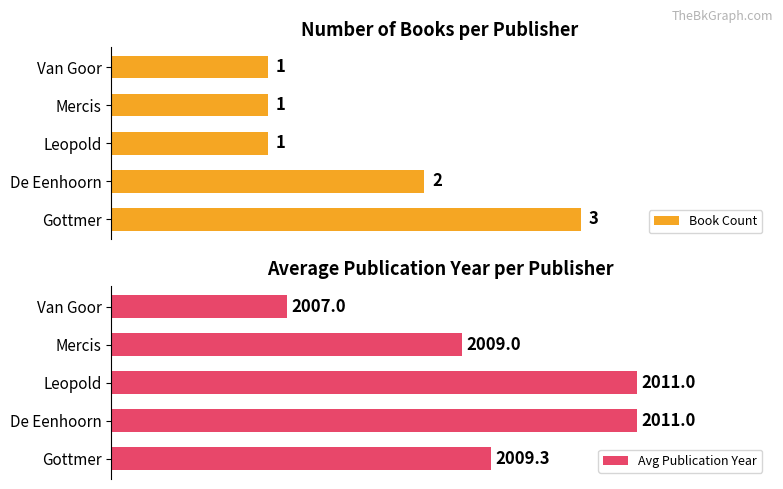

Reading right to left, what are all the values shown in this chart?

Book Count: 1.0	1.0	1.0	2.0	3.0
Avg Publication Year: 2007.0	2009.0	2011.0	2011.0	2009.3